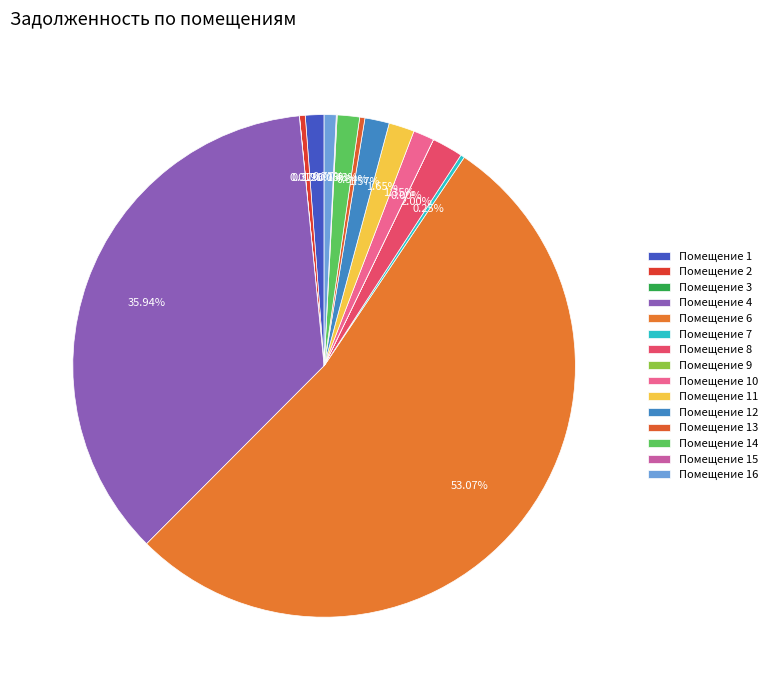

How many segments does this pie chart have?

15